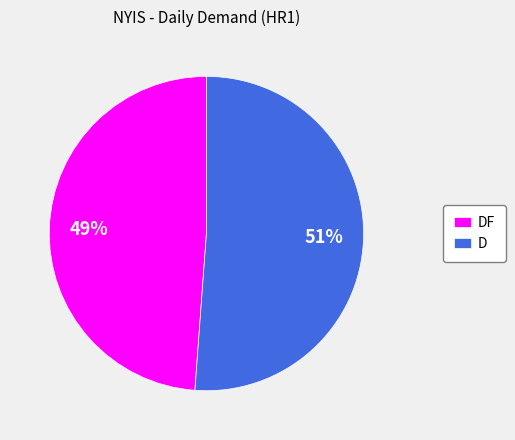

Rank the categories by value from lowest to highest.

DF, D